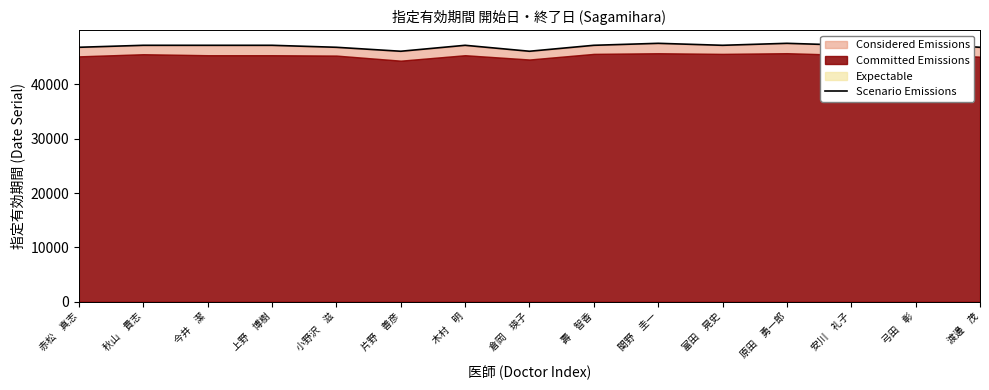

Is it true that the value at 壽　智香 is 61690?

False